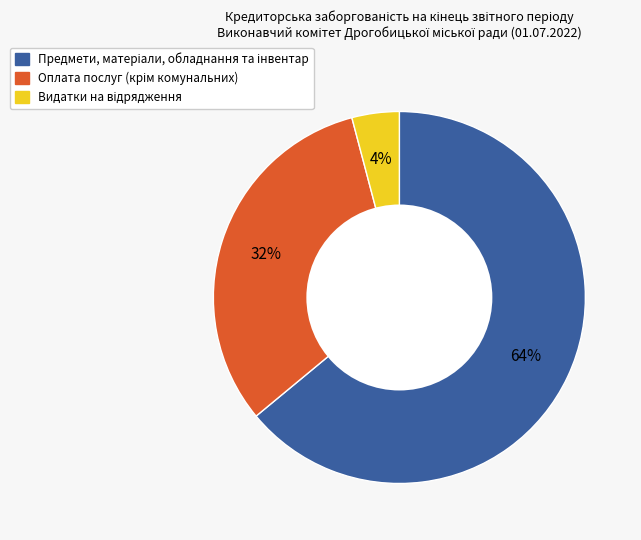

To the nearest percent, what is the average slice percentage?

33%